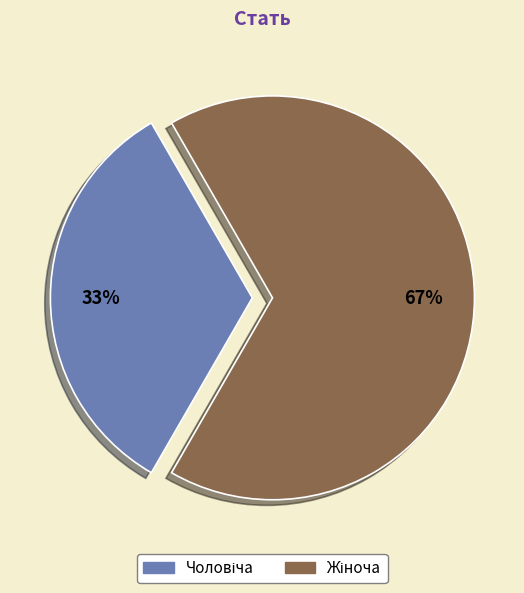

To the nearest percent, what is the average slice percentage?

50%